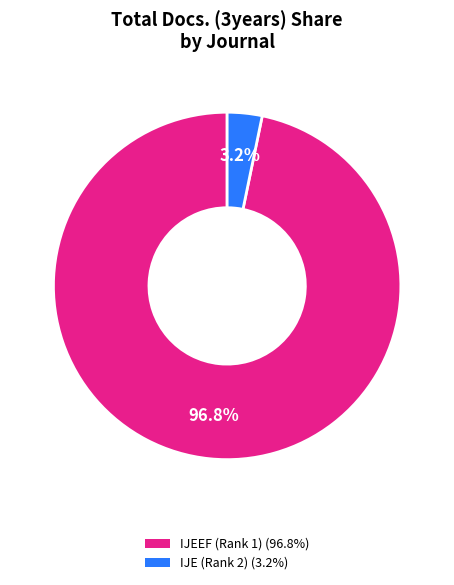

Does any single category account for the majority?

Yes